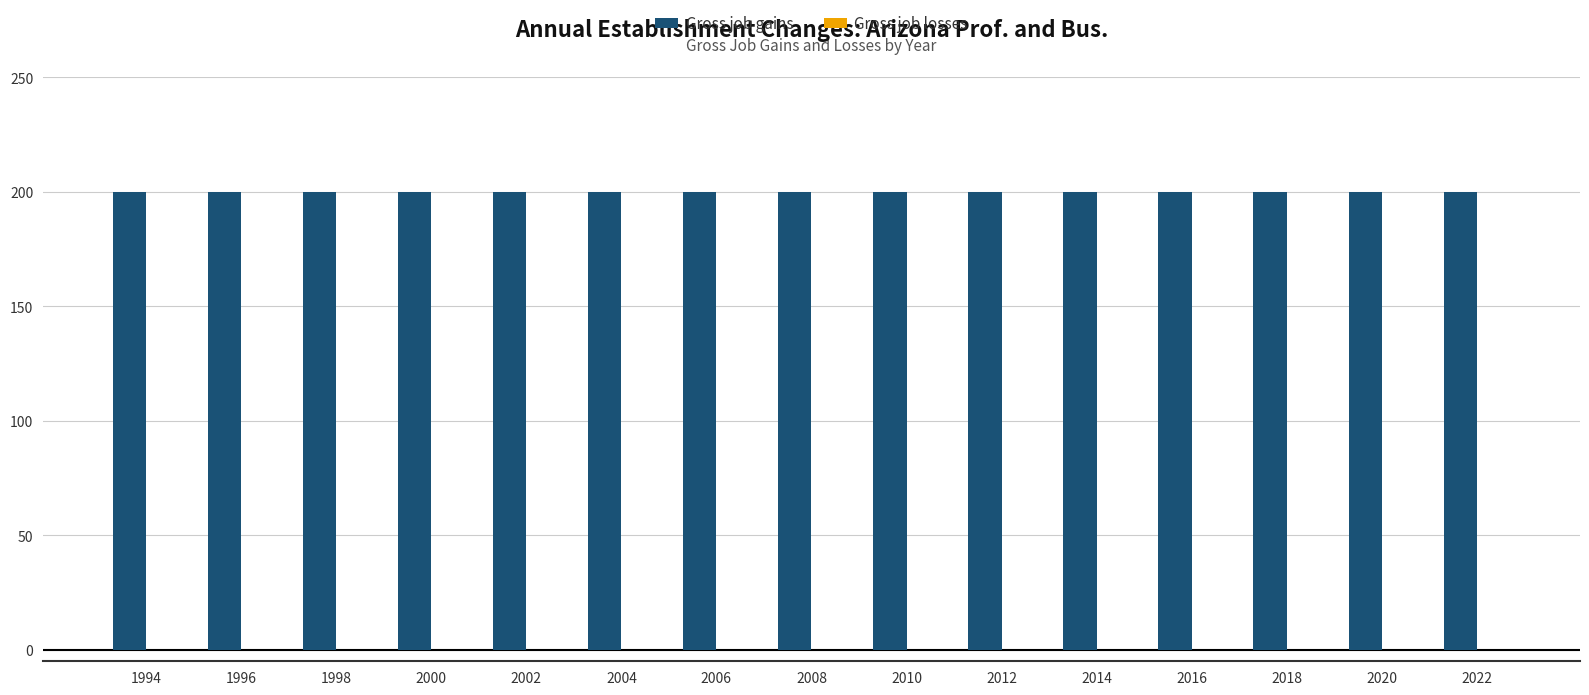

True or false: Gross job gains has a value of 279 at 2018.

False